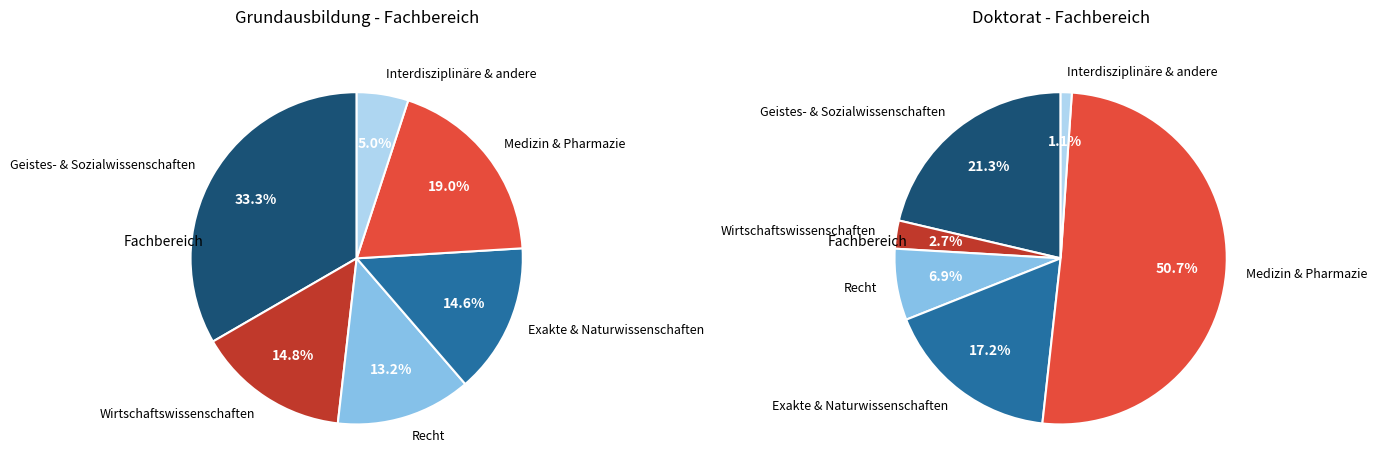

Which has a higher value, Exakte & Naturwissenschaften or Medizin & Pharmazie?

Medizin & Pharmazie